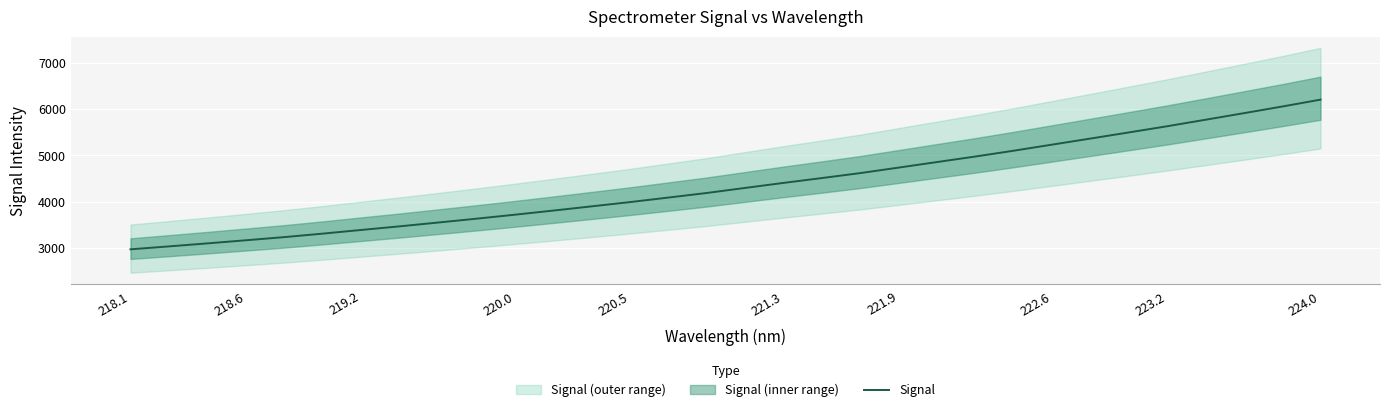

Does the chart display data point markers on the line(s)?

No